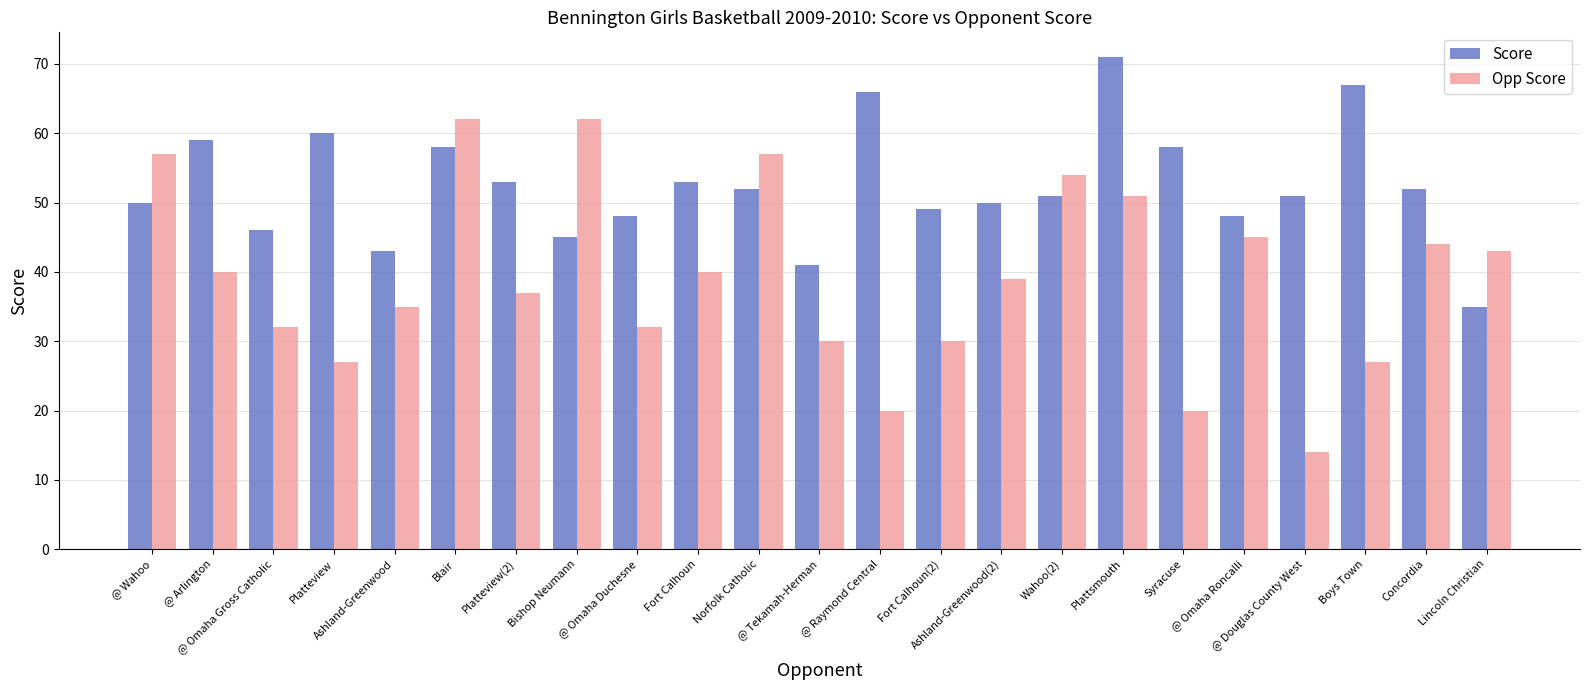

What is the difference between the Score values at Fort Calhoun and Ashland-Greenwood?

10